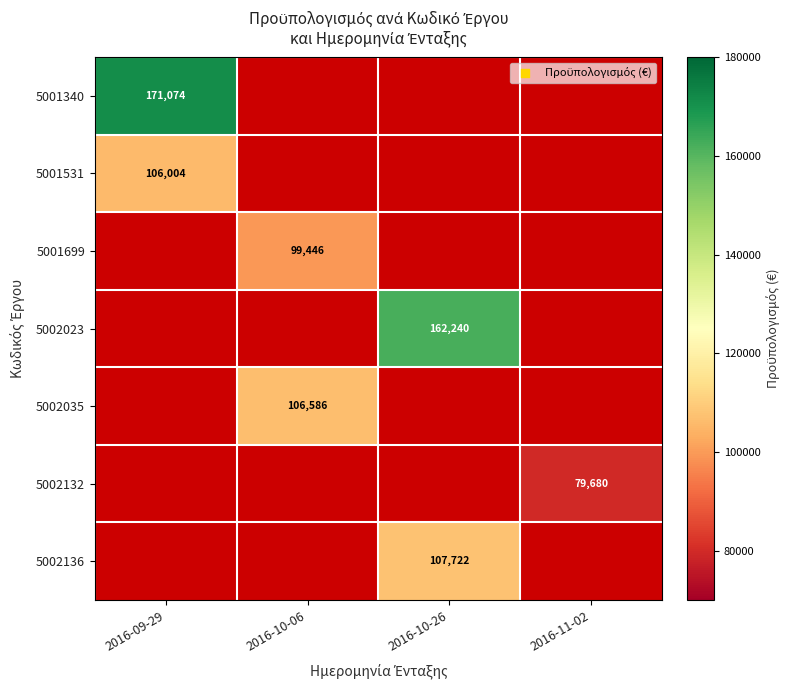

How many positive values does the 5001340 series have?

1